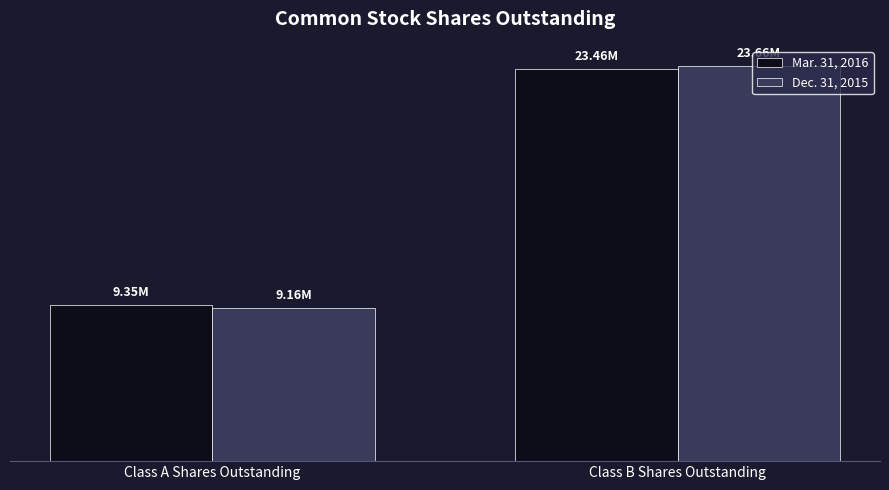

How many Dec. 31, 2015 values are between 9156686 and 23655814?

2